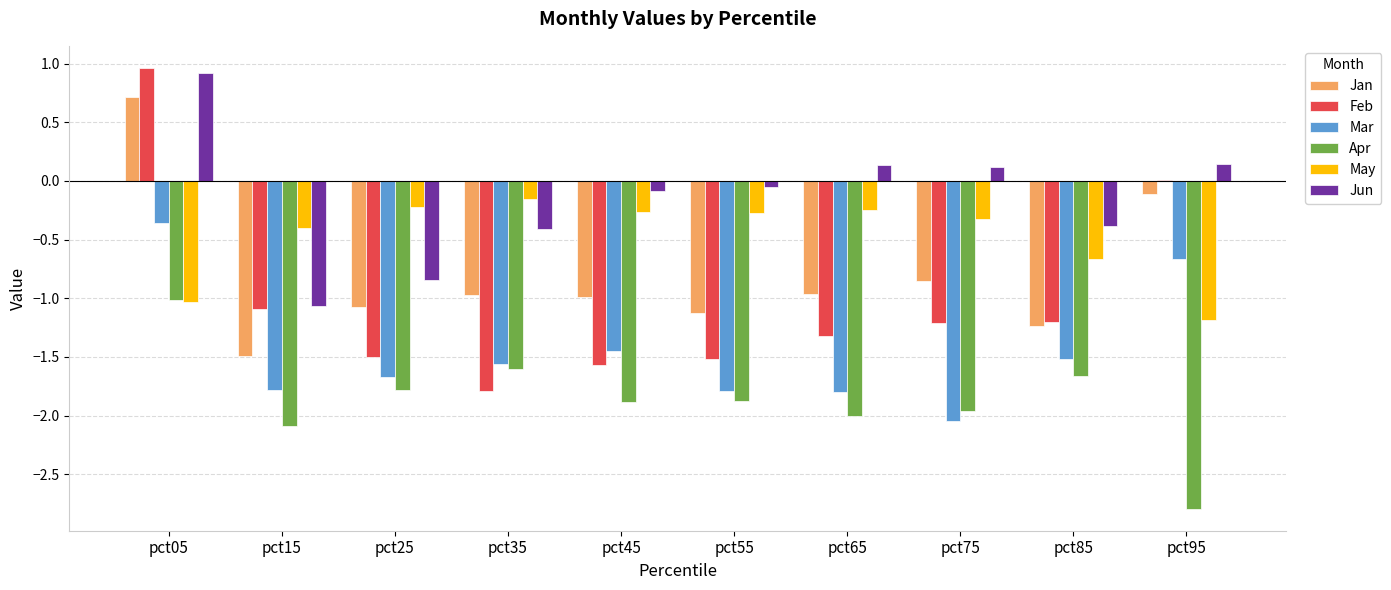

What are all the series names shown in the legend?

Jan, Feb, Mar, Apr, May, Jun